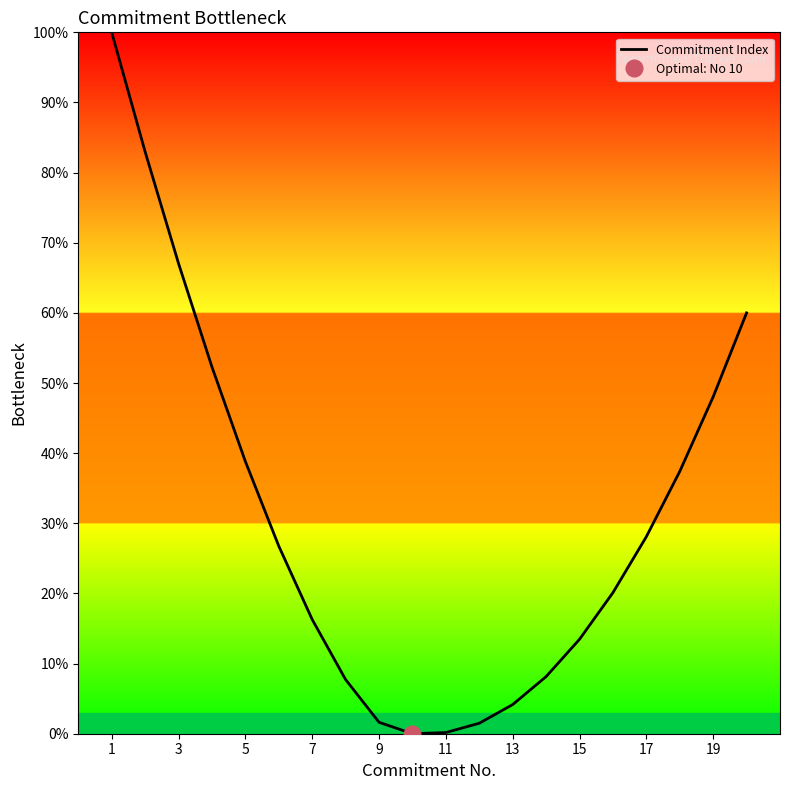

The value of Commitment Index at 17 is 28.1. True or false?

True